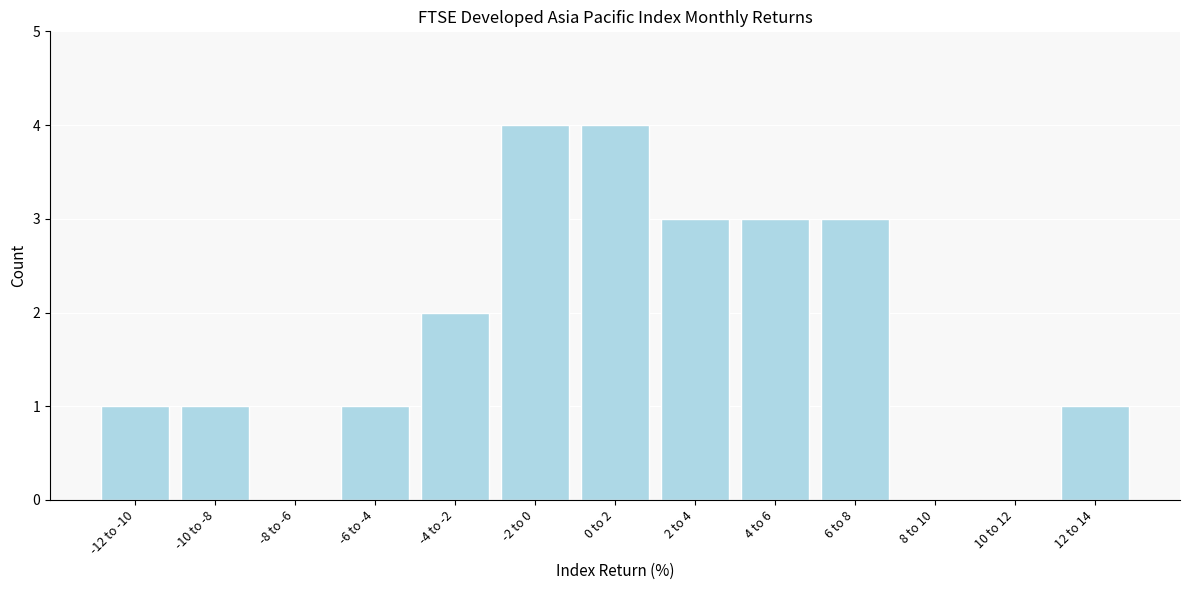

Reading left to right, list all the values displayed in this chart.

-12 to -10=1	-10 to -8=1	-8 to -6=0	-6 to -4=1	-4 to -2=2	-2 to 0=4	0 to 2=4	2 to 4=3	4 to 6=3	6 to 8=3	8 to 10=0	10 to 12=0	12 to 14=1